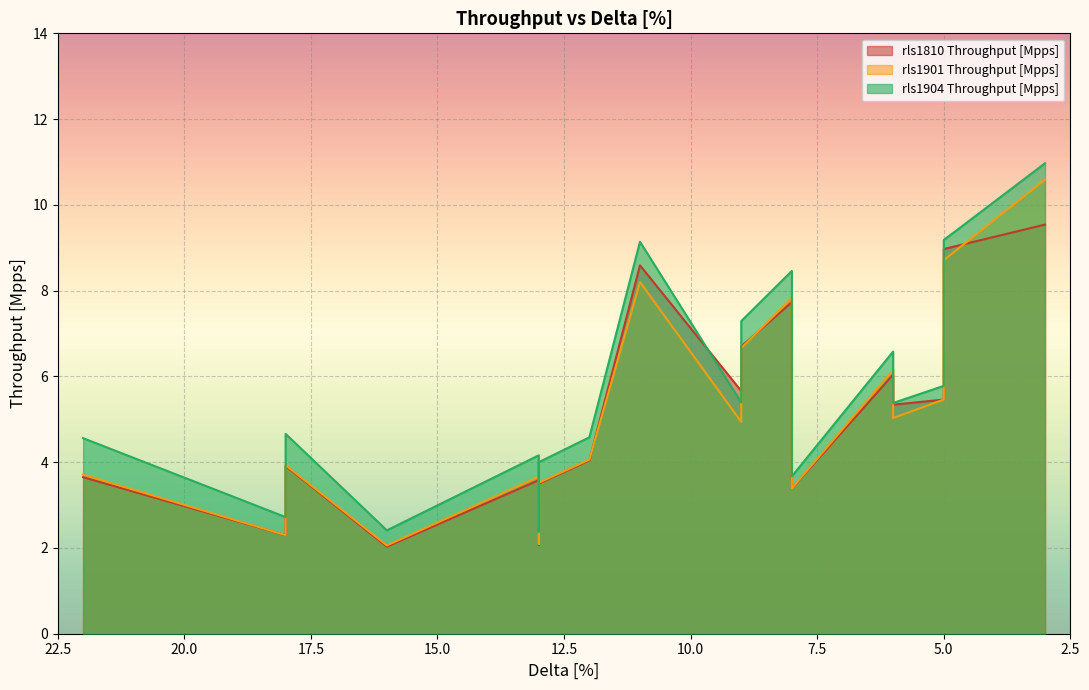

Which category has the highest value across all series?

3